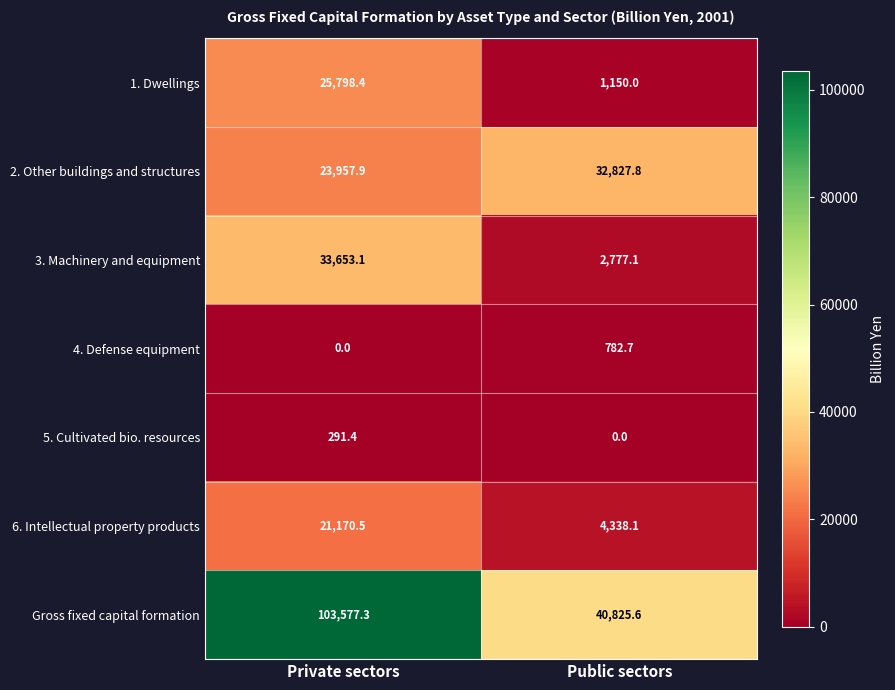

What is the approximate value of 6. Intellectual property products at Public sectors?

4338.1